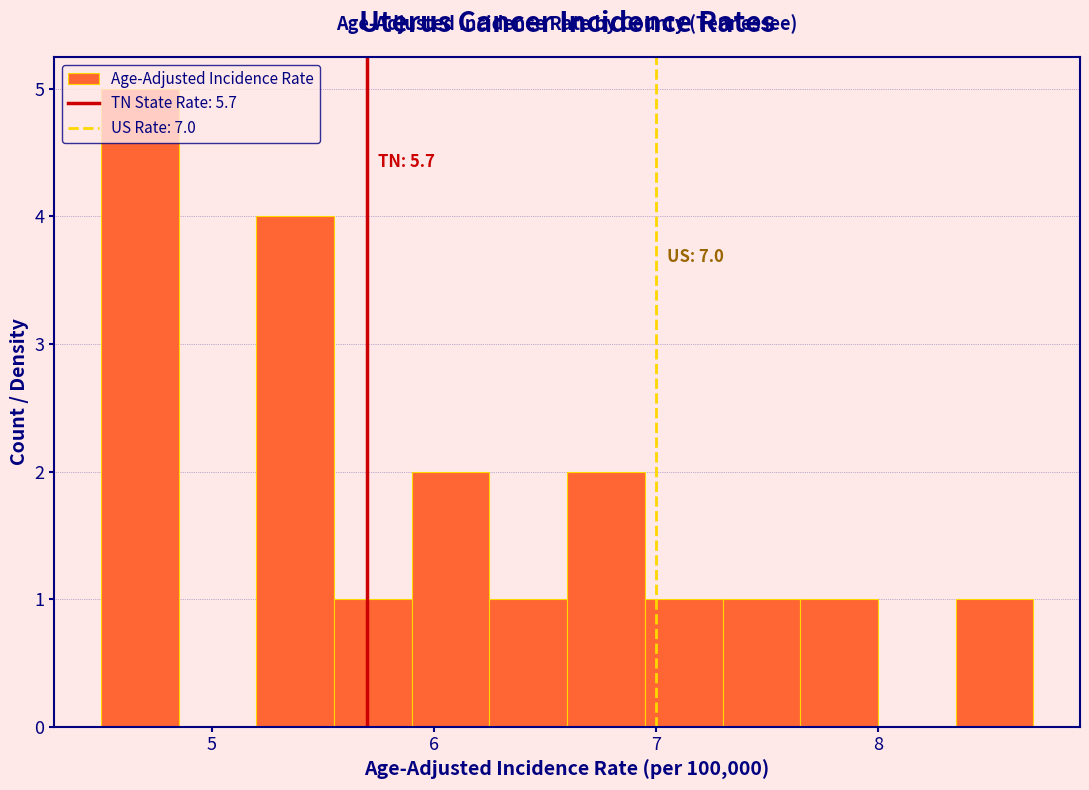

Read against the x-axis, roughly where is the centre of the tallest bar?

4.7